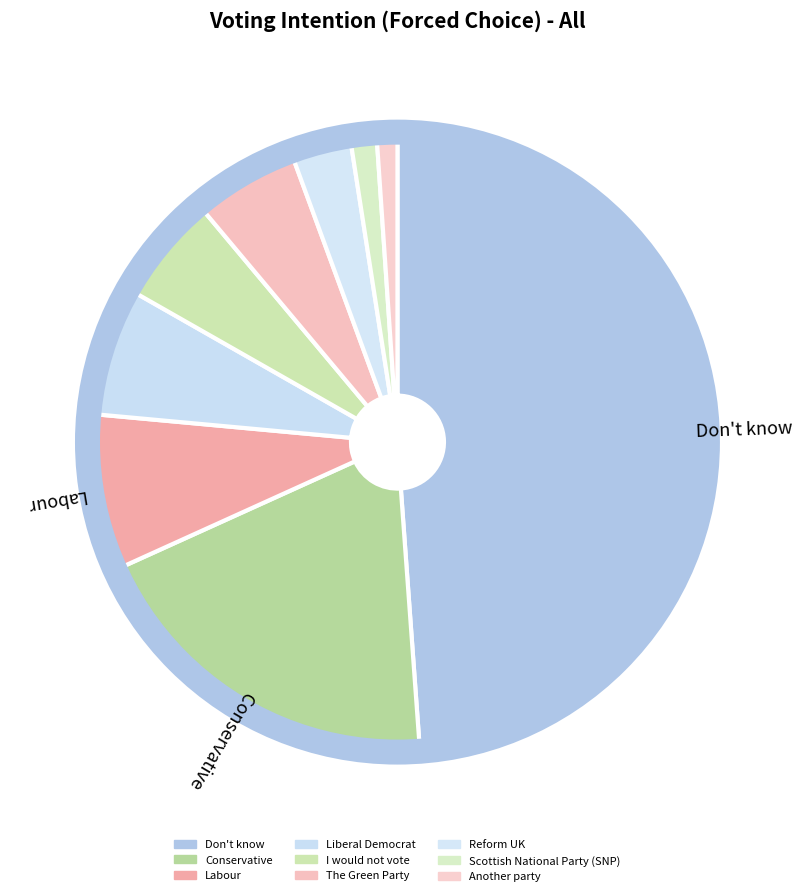

Rank the categories by value from highest to lowest.

Don't know, Conservative, Labour, Liberal Democrat, I would not vote, The Green Party, Reform UK, Scottish National Party (SNP), Another party